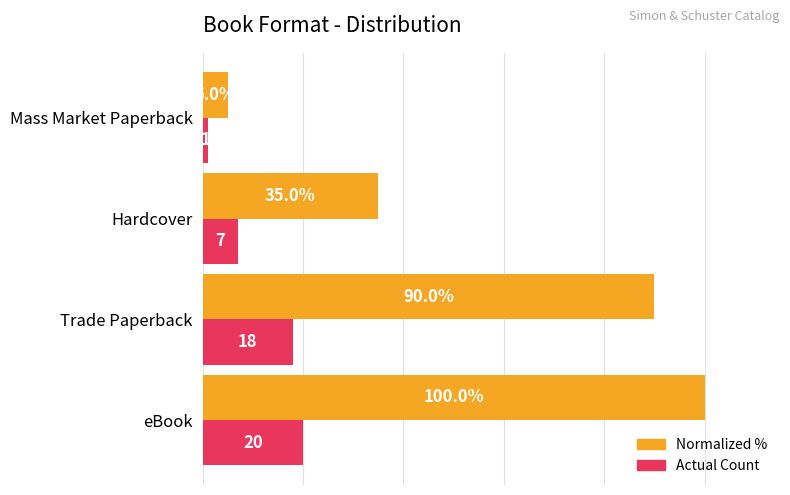

At which category does the chart reach its minimum across all series?

Mass Market Paperback